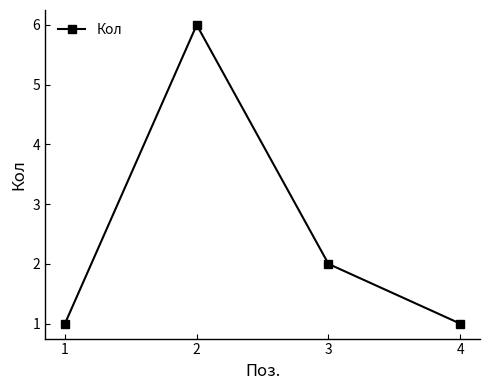

What is the greatest value displayed?

6